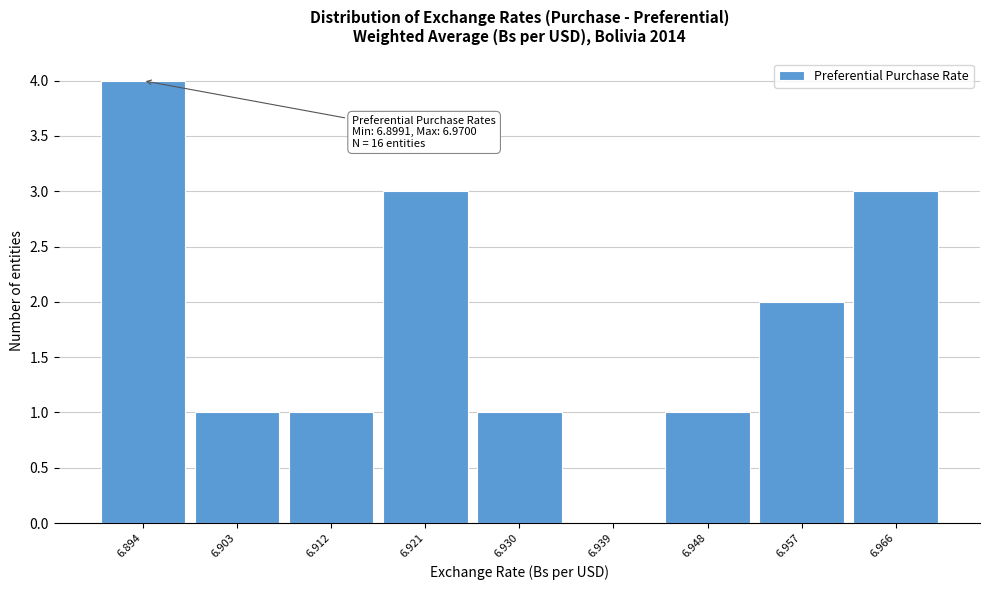

Reading left to right, list all the values displayed in this chart.

6.894=4	6.903=1	6.912=1	6.921=3	6.930=1	6.939=0	6.948=1	6.957=2	6.966=3